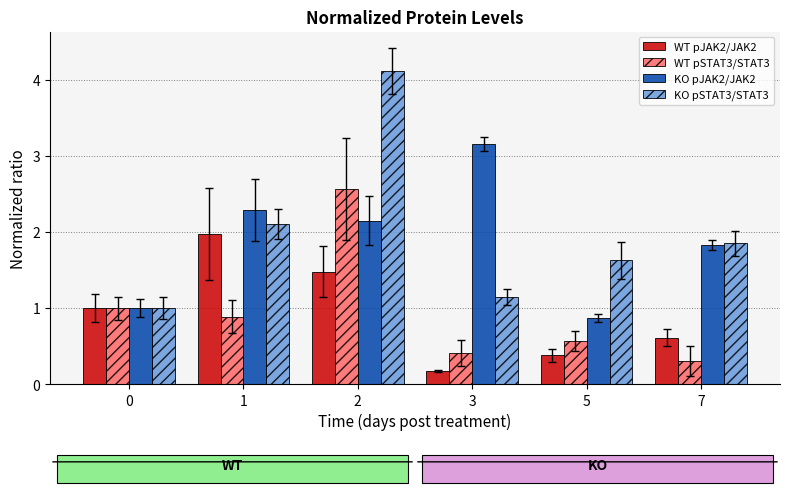

Which series has the largest range (max minus min)?

KO pSTAT3/STAT3